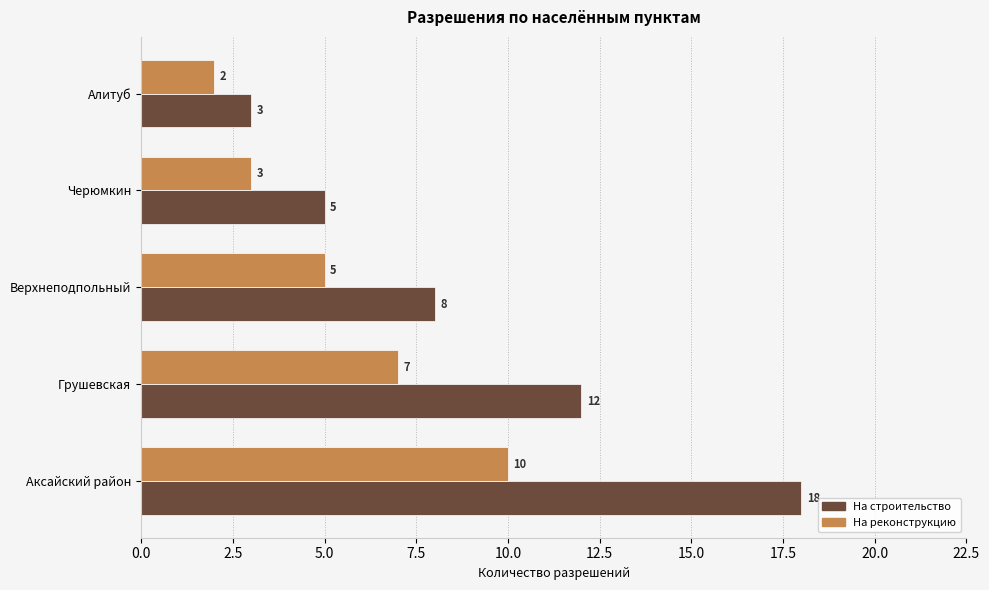

Which category has the lowest value in the На реконструкцию series?

Алитуб